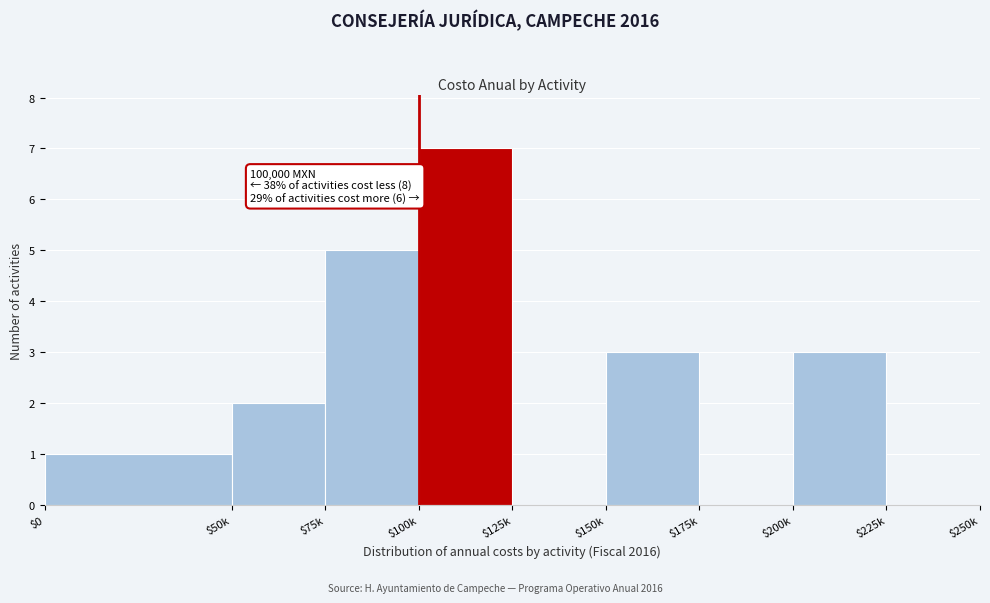

True or false: the data shows 5 at $75k.

True